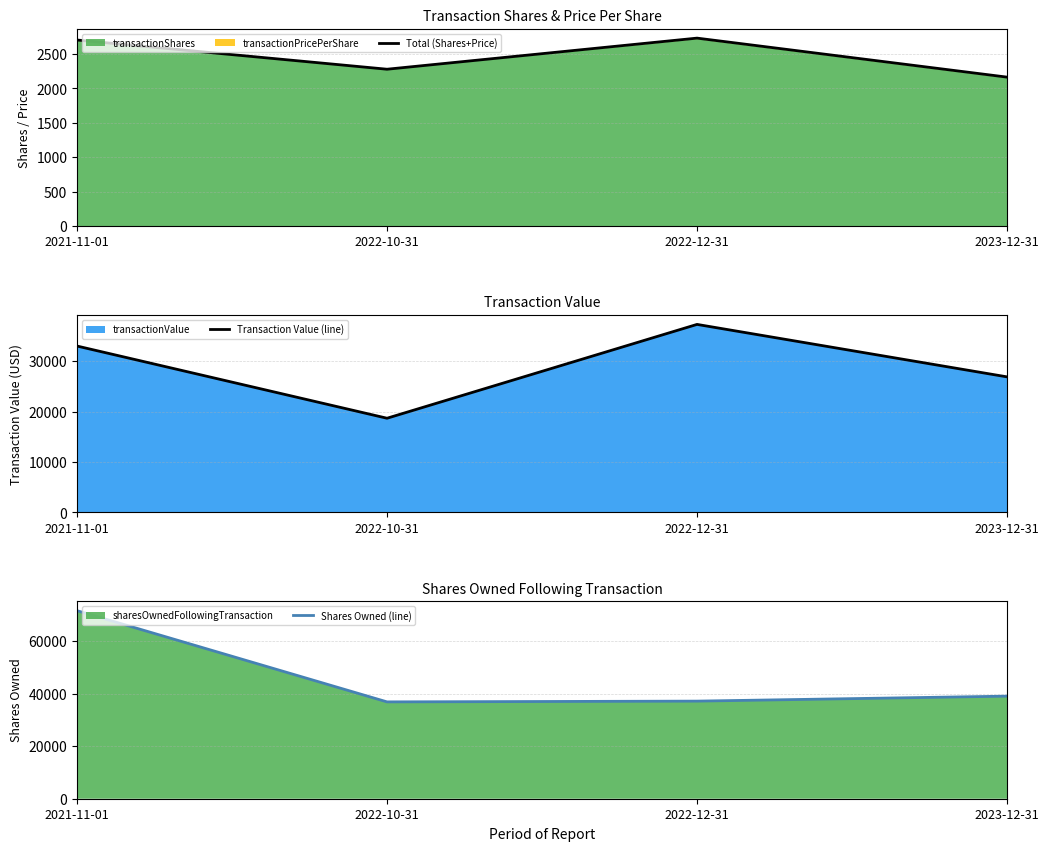

Reading left to right, extract all data points from this chart.

Total (Shares+Price): 2021-11-01=2702.3	2022-10-31=2278.2	2022-12-31=2729.7	2023-12-31=2163.5
Transaction Value (line): 2021-11-01=33001.0	2022-10-31=18682.0	2022-12-31=37291.0	2023-12-31=26888.0
Shares Owned (line): 2021-11-01=71686.0	2022-10-31=36919.0	2022-12-31=37207.0	2023-12-31=39109.0